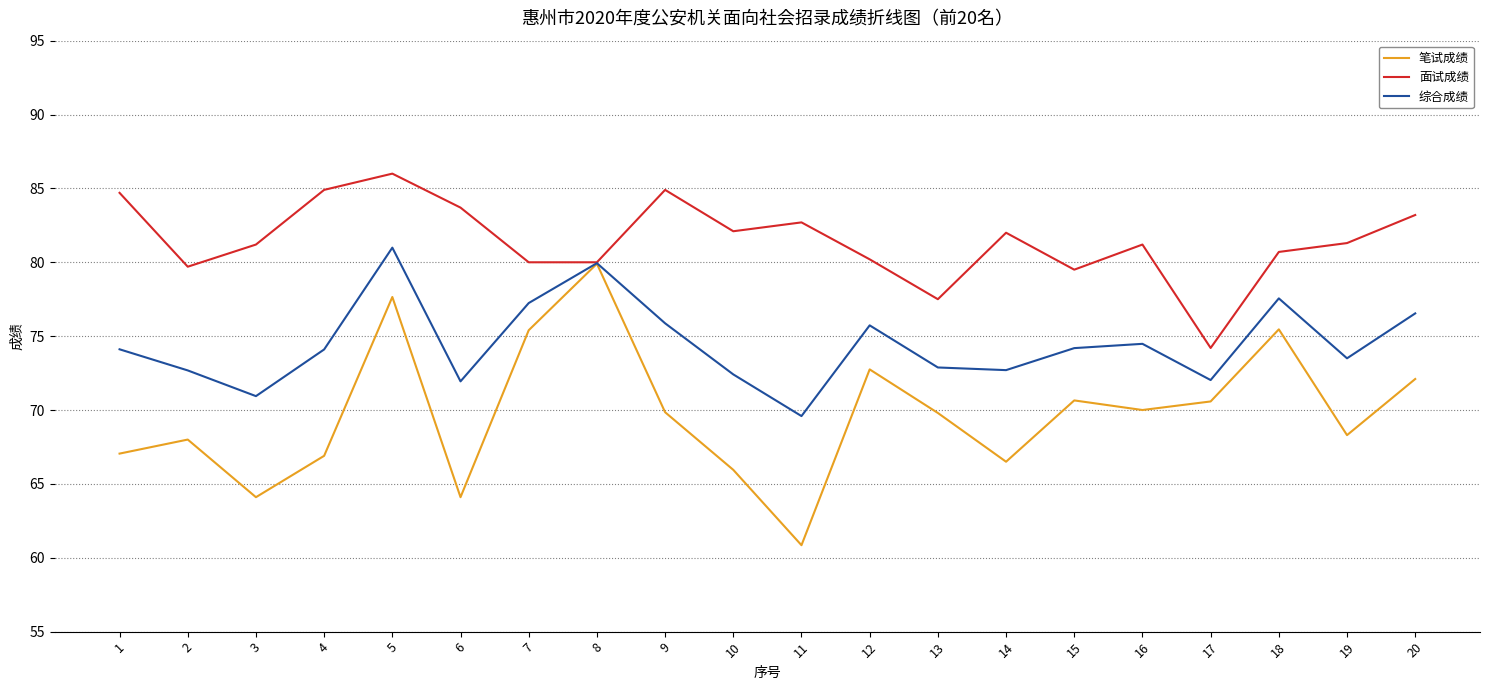

What is the maximum value shown in the chart?

86.0